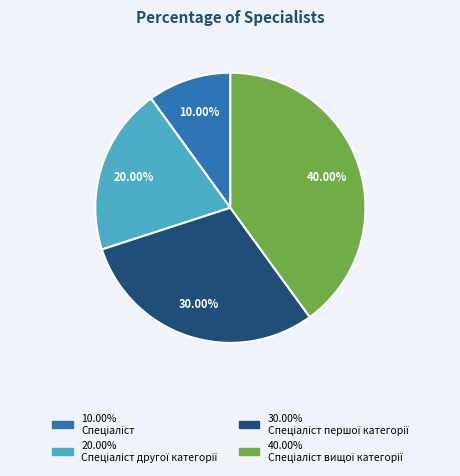

Is there any slice that represents more than half of the pie?

No